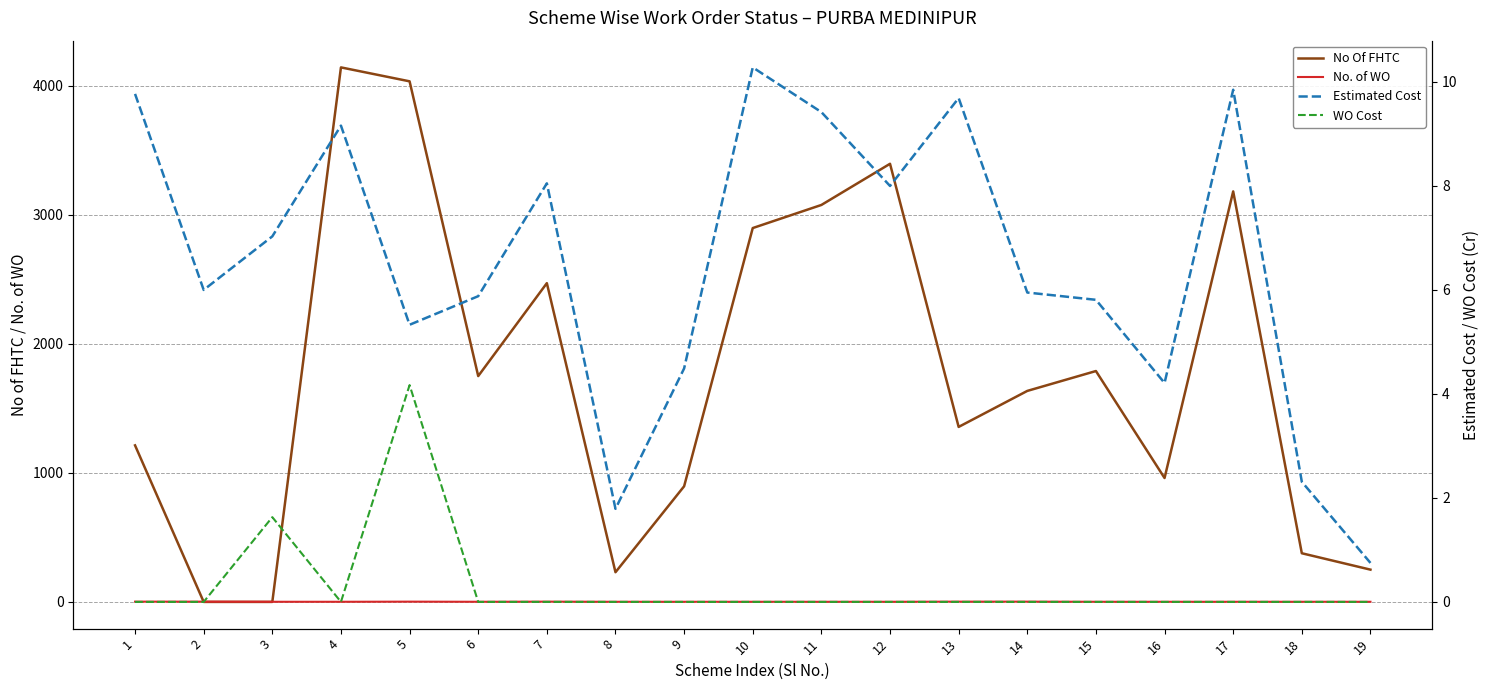

Where does the No Of FHTC series first go above 1635?

4